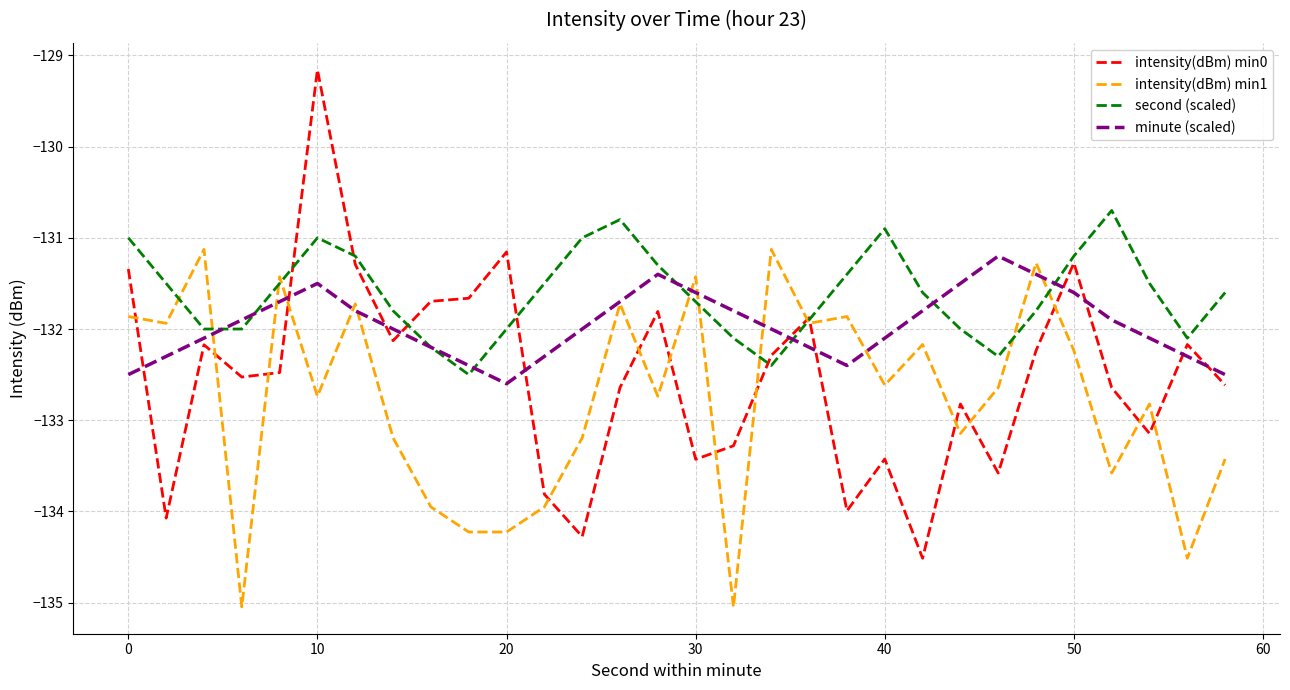

Which series has the largest total across all categories?

second (scaled)